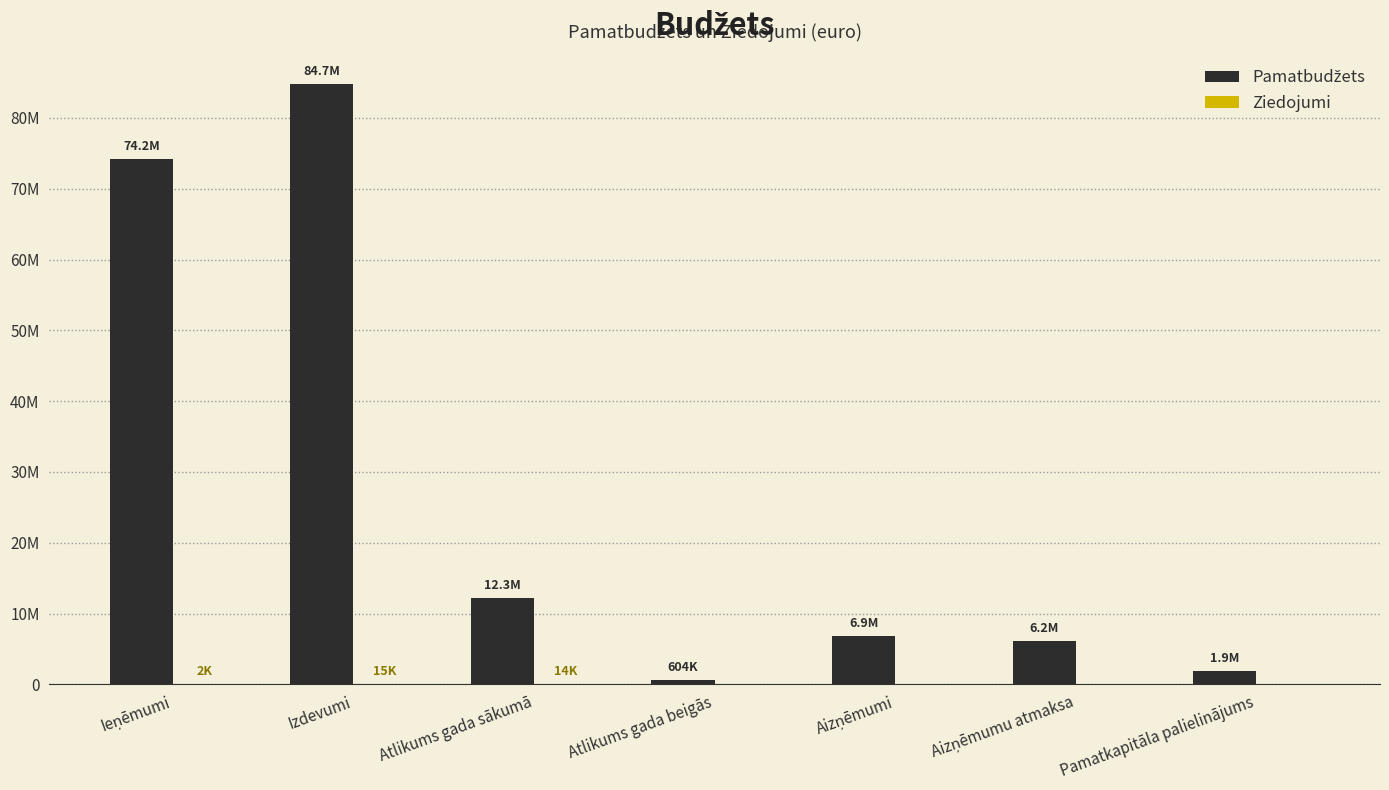

Reading left to right, transcribe all the data shown in this chart.

Pamatbudžets: Ieņēmumi=74248470.0	Izdevumi=84725828.8	Atlikums gada sākumā=12265481.0	Atlikums gada beigās=604492.0	Aizņēmumi=6874493.0	Aizņēmumu atmaksa=6185659.0	Pamatkapitāla palielinājums=1872464.0
Ziedojumi: Ieņēmumi=1530.0	Izdevumi=15288.0	Atlikums gada sākumā=13758.0	Atlikums gada beigās=0.0	Aizņēmumi=0.0	Aizņēmumu atmaksa=0.0	Pamatkapitāla palielinājums=0.0